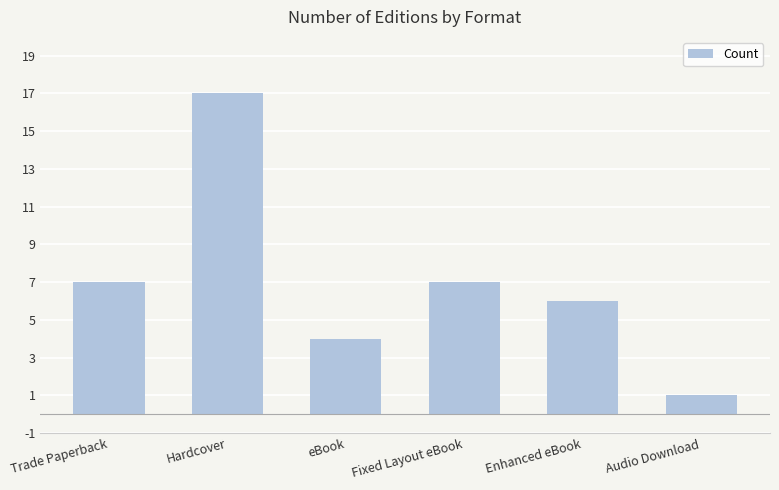

The chart shows a value of 10 at Trade Paperback. True or false?

False